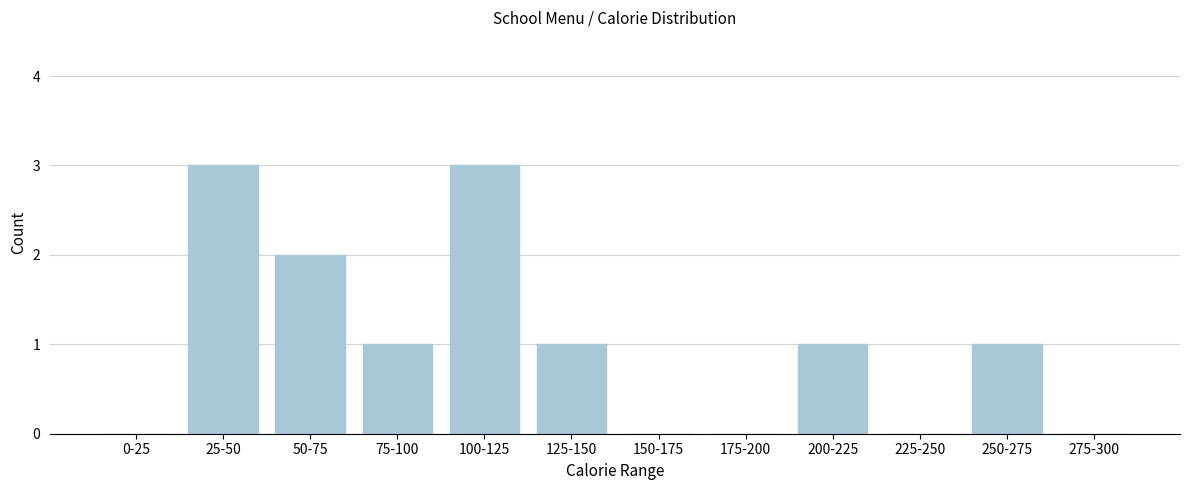

Reading left to right, list all the values displayed in this chart.

0-25=0	25-50=3	50-75=2	75-100=1	100-125=3	125-150=1	150-175=0	175-200=0	200-225=1	225-250=0	250-275=1	275-300=0